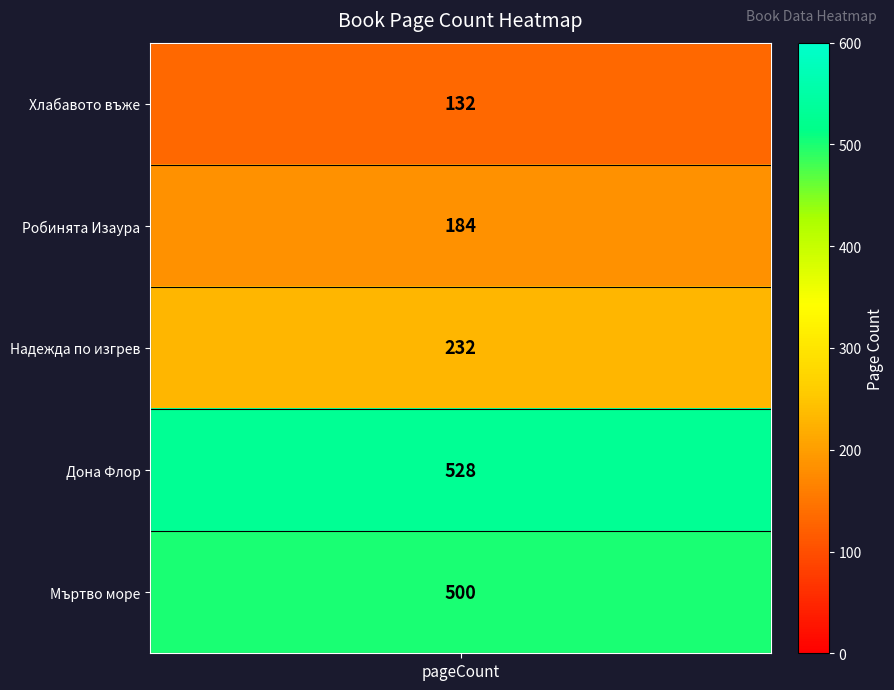

Rank the categories by value from lowest to highest.

Хлабавото въже, Робинята Изаура, Надежда по изгрев, Мъртво море, Дона Флор